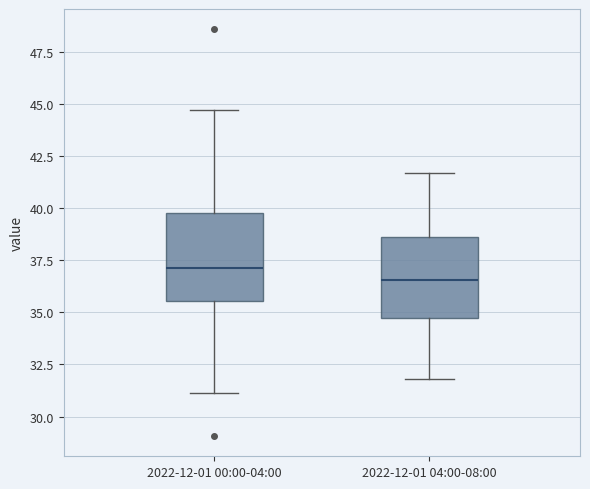

Reading left to right, transcribe this box plot: for each box, give where its median line is, the range the box spans, and where its two whiskers end, as read against the y-axis. The values are not printed on the chart, so give them approximately, as read against the axis.

2022-12-01 00:00-04:00: median 37.0, box 35.5 to 40.0, whiskers 31.0 to 44.5
2022-12-01 04:00-08:00: median 36.5, box 35.0 to 38.5, whiskers 32.0 to 41.5